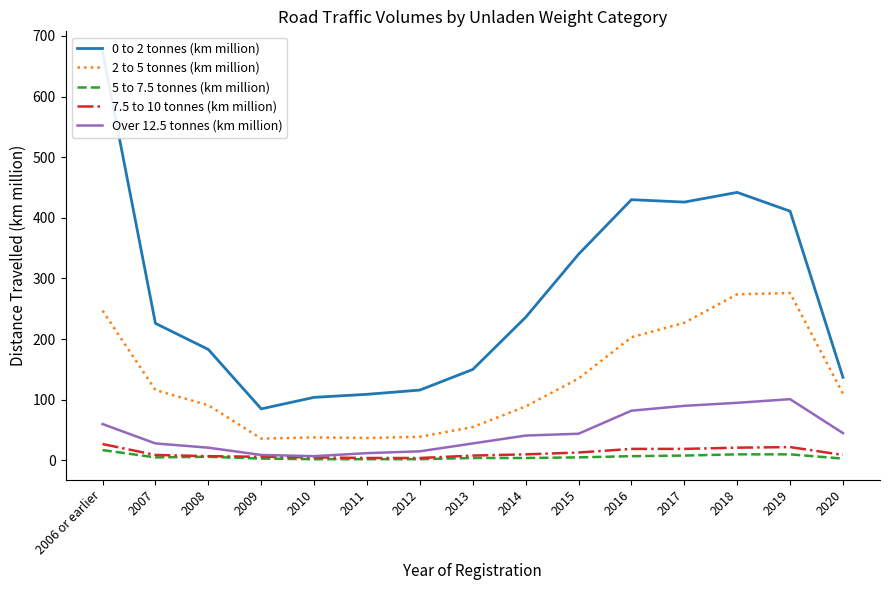

What are all the series names shown in the legend?

0 to 2 tonnes (km million), 2 to 5 tonnes (km million), 5 to 7.5 tonnes (km million), 7.5 to 10 tonnes (km million), Over 12.5 tonnes (km million)